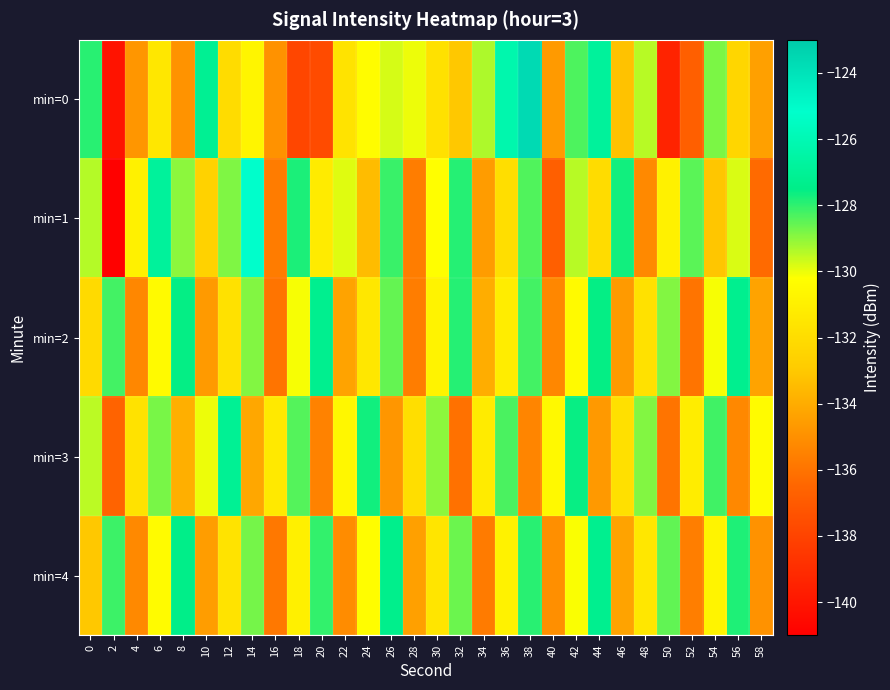

Which series changed the most between 18 and 20?

min=3